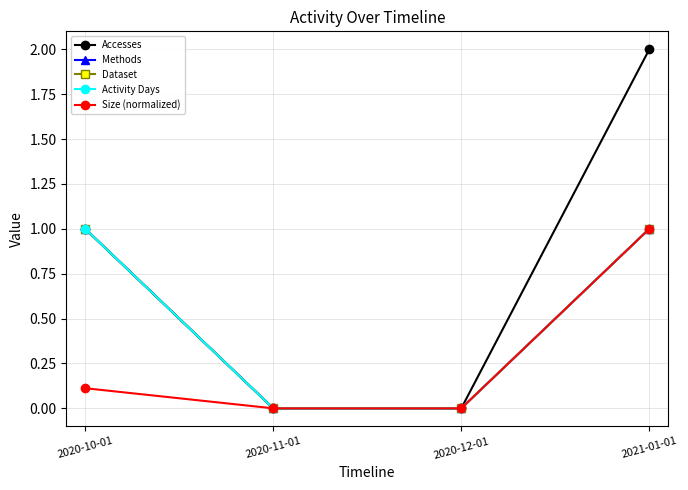

Rank the series by their maximum value, from highest to lowest.

Accesses, Methods, Dataset, Activity Days, Size (normalized)